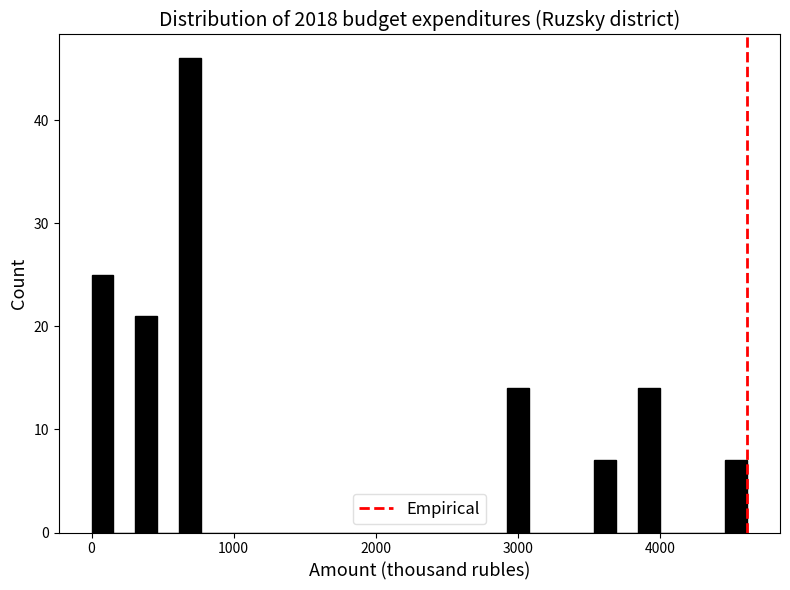

Read against the x-axis, roughly where is the centre of the tallest bar?

700